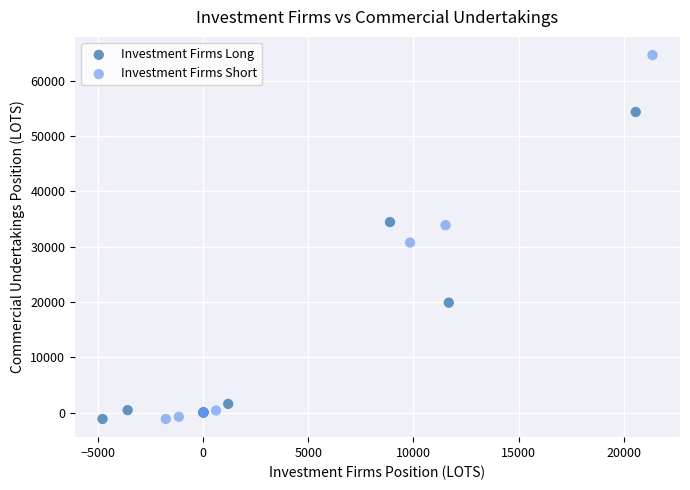

Which series has the widest spread of Y values?

Investment Firms Short